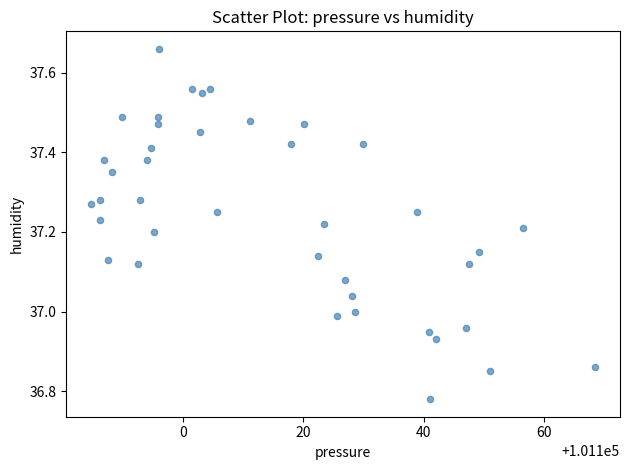

What is the range of Y values (max minus min)?

0.9